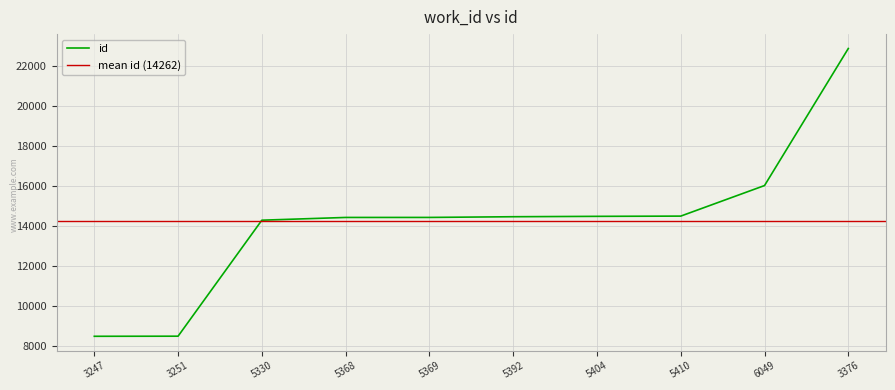

The value at 5368 is 6615. True or false?

False